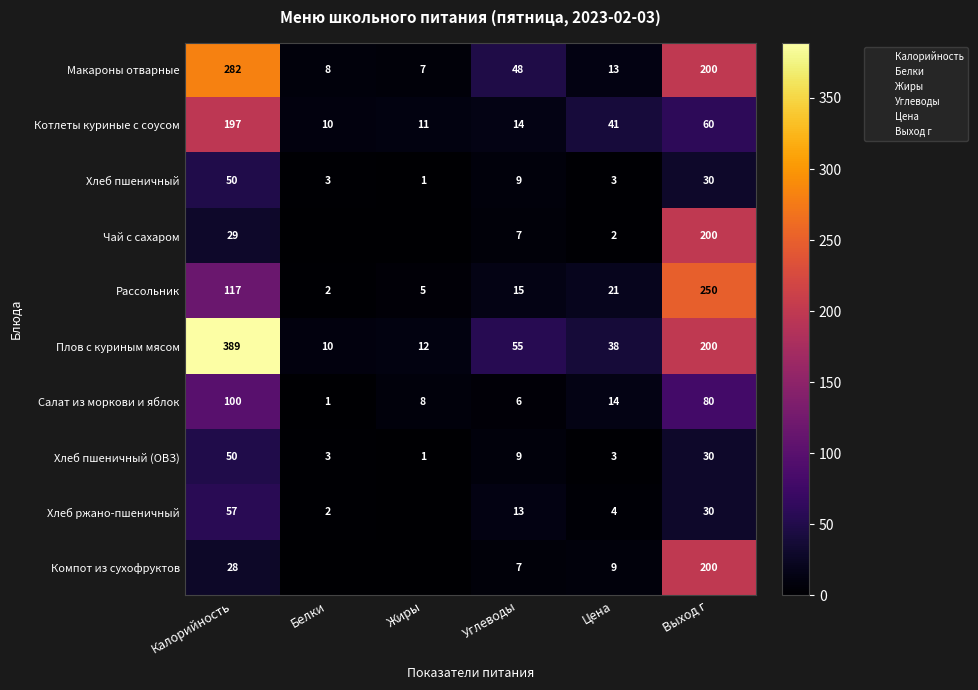

What is the sum of all Рассольник values?

410